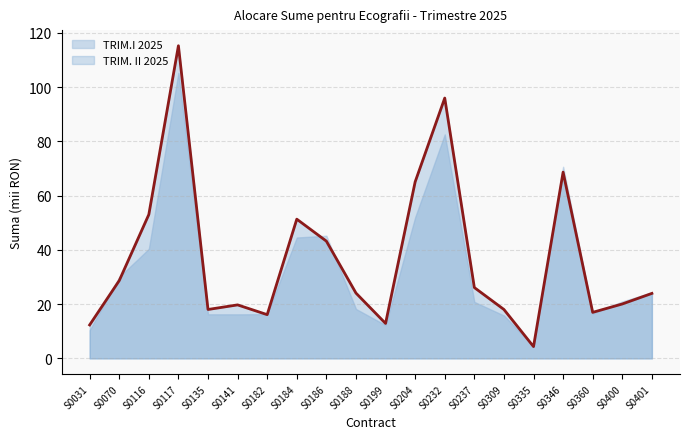

How many interior local valleys (lower than both neighbors) does the data have?

5